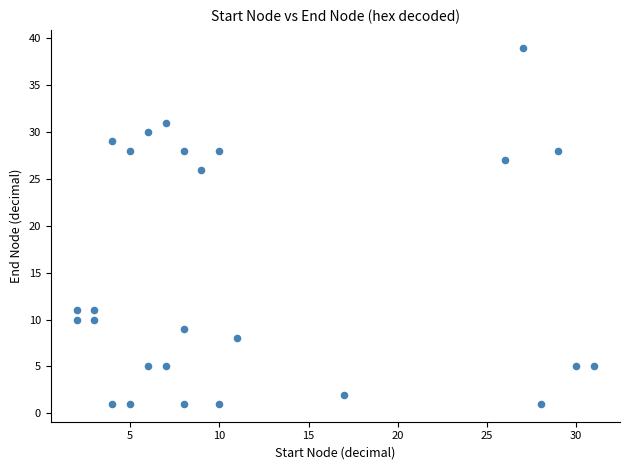

What Y value in the scatter plot is closest to 20?

26